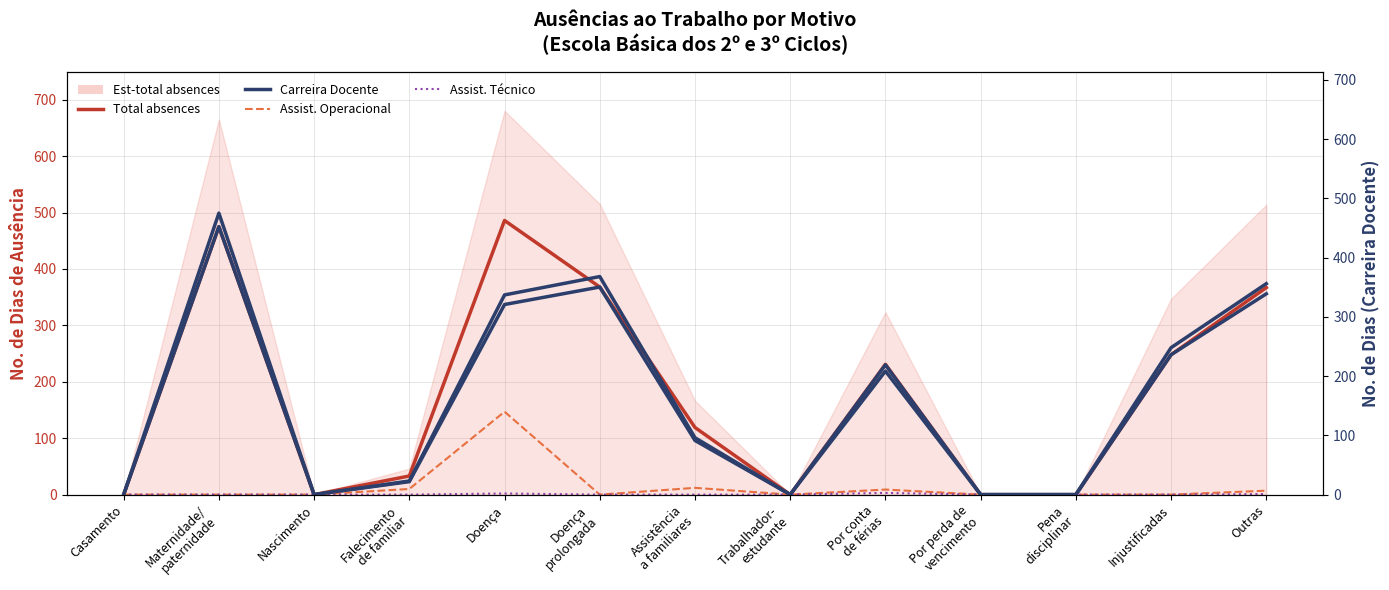

At Outras, list the series in order from largest to smallest.

Total absences, Carreira Docente, Assistente Operacional, Assistente Técnico